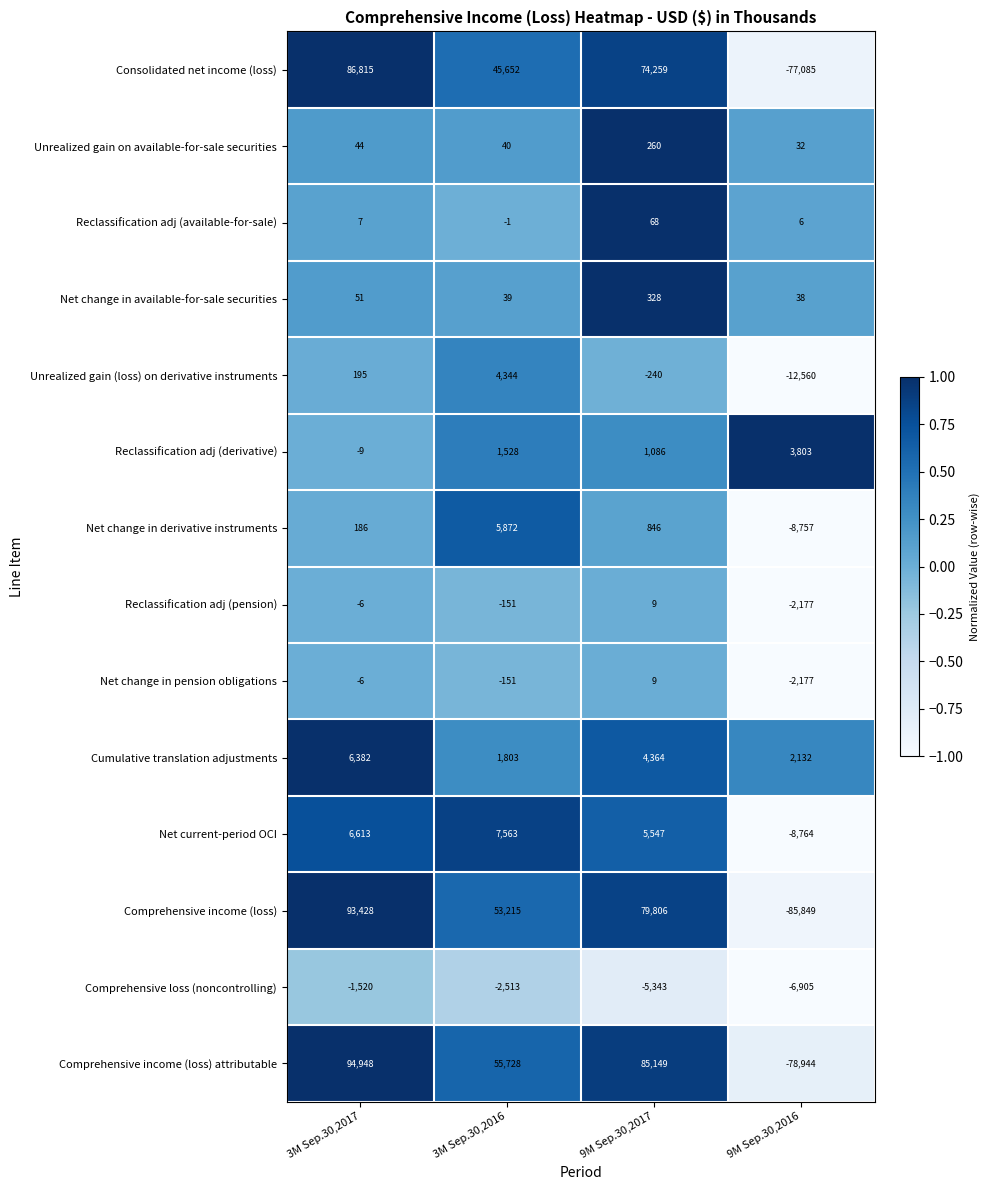

What is the average value of the Net current-period OCI series?

2740